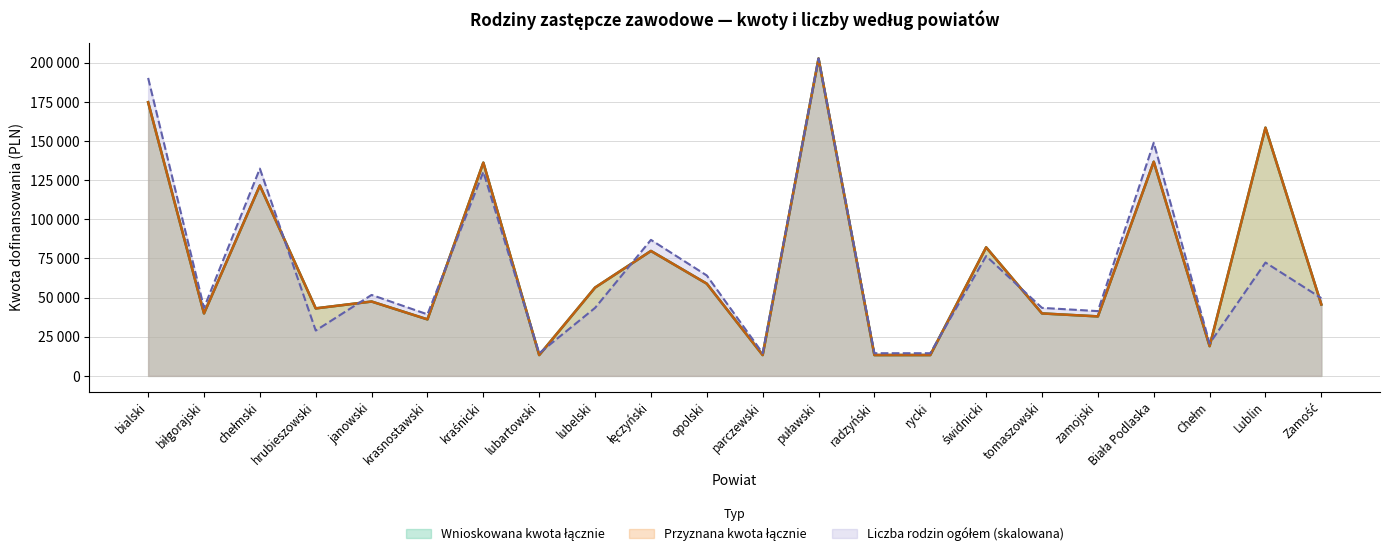

How many values in the Ogółem rodzin (stawka 1+2 łącznie wnioskowana) series are below 47500?

11